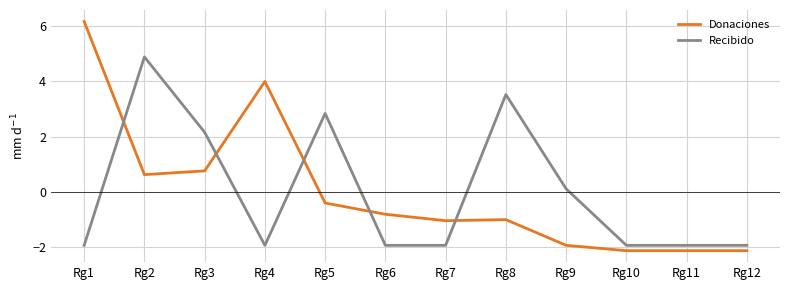

At Rg8, list the series in order from smallest to largest.

Donaciones, Recibido